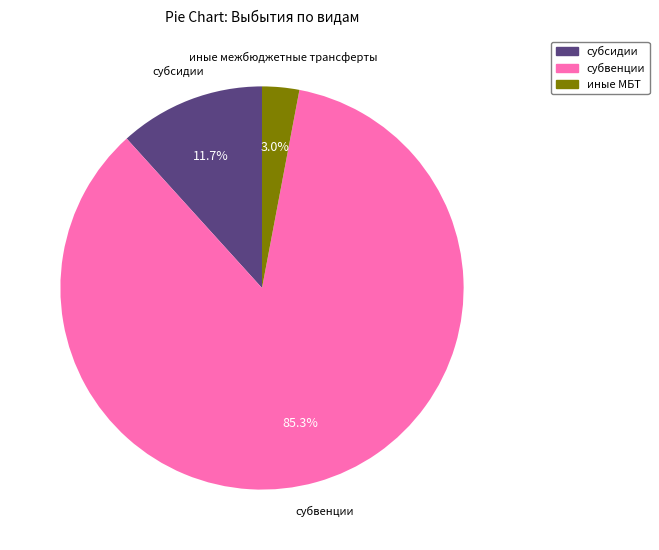

Count the number of slices in the pie.

3